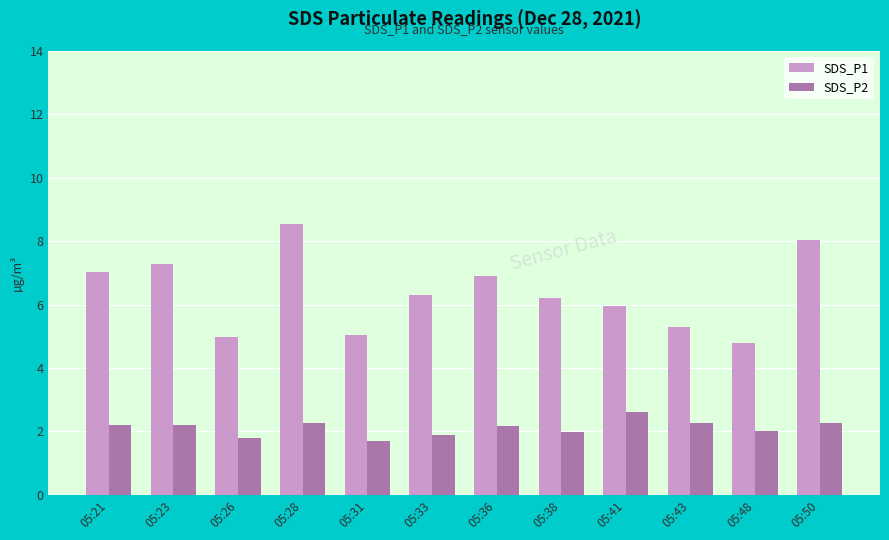

The SDS_P1 series shows 5.0 at 05:26. True or false?

True